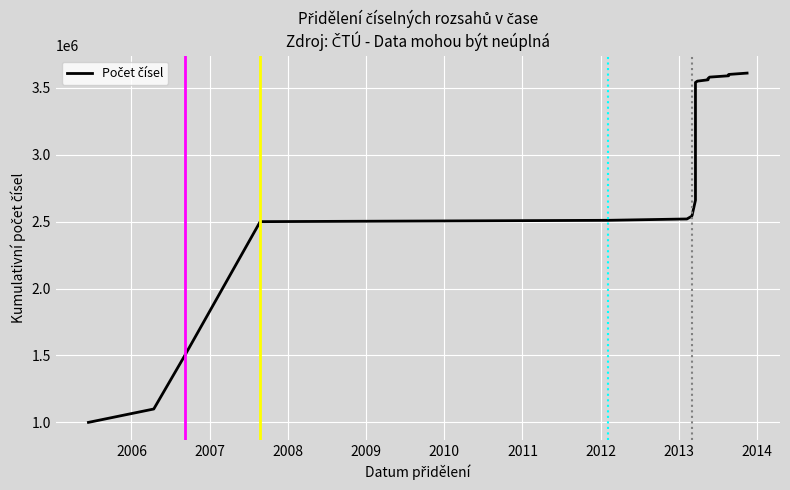

What is the minimum value shown in the chart?

1000000